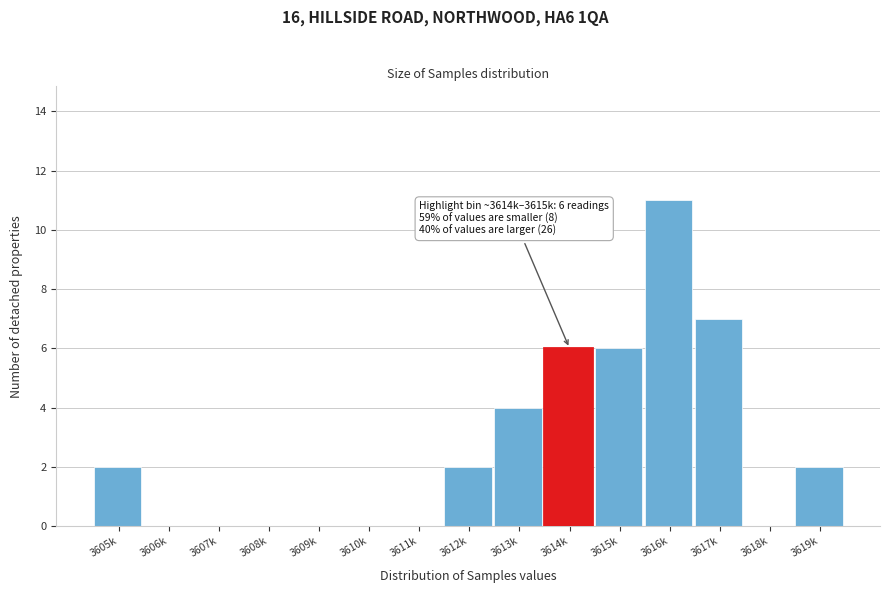

Reading left to right, extract all data points from this chart.

3605k=2	3606k=0	3607k=0	3608k=0	3609k=0	3610k=0	3611k=0	3612k=2	3613k=4	3614k=6	3615k=6	3616k=11	3617k=7	3618k=0	3619k=2